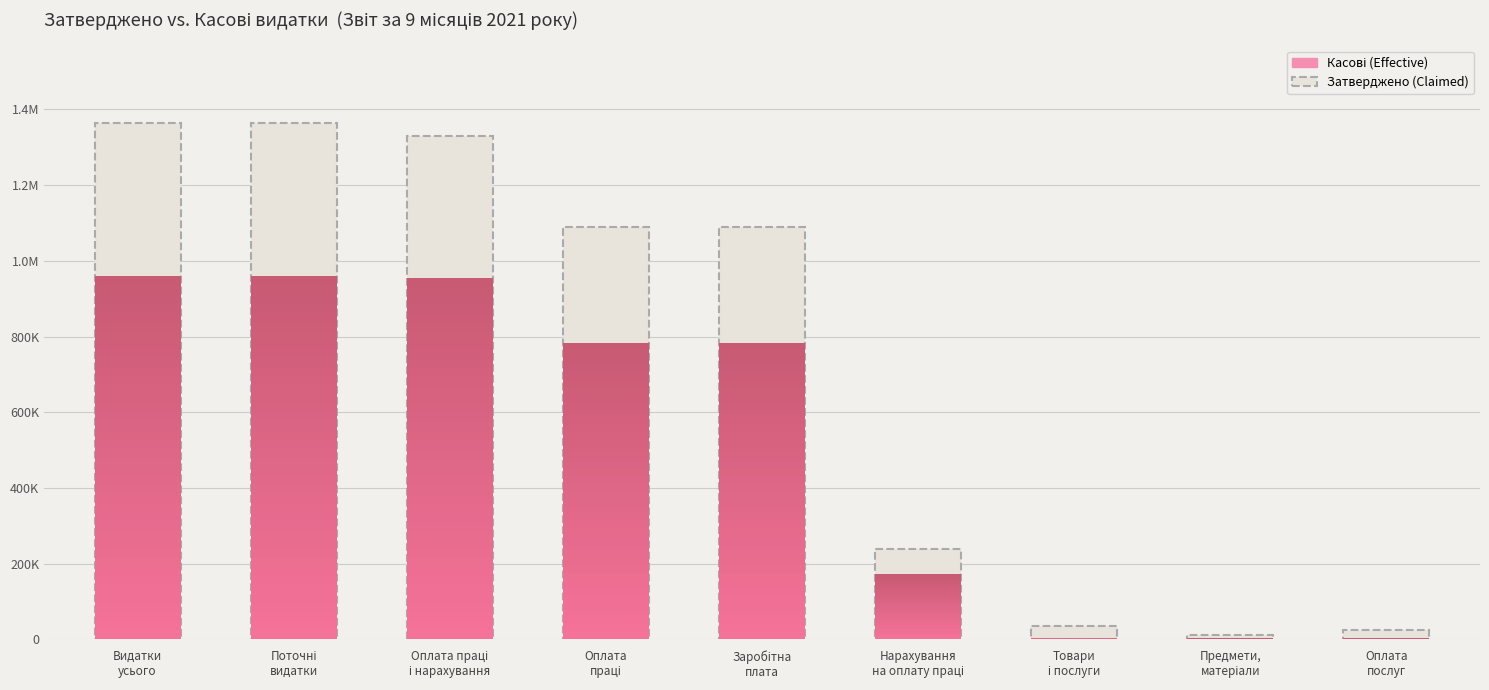

What is the ratio of the value at Оплата праці
і нарахування to the value at Нарахування
на оплату праці?

5.5